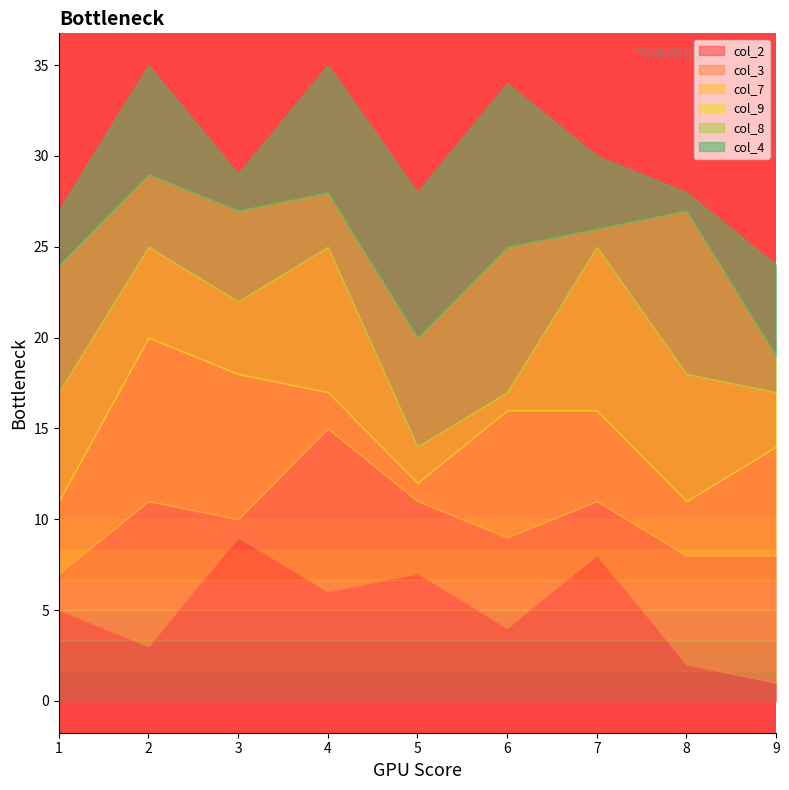

Is the value of col_2 at 2 greater than the value of col_9 at 6?

No